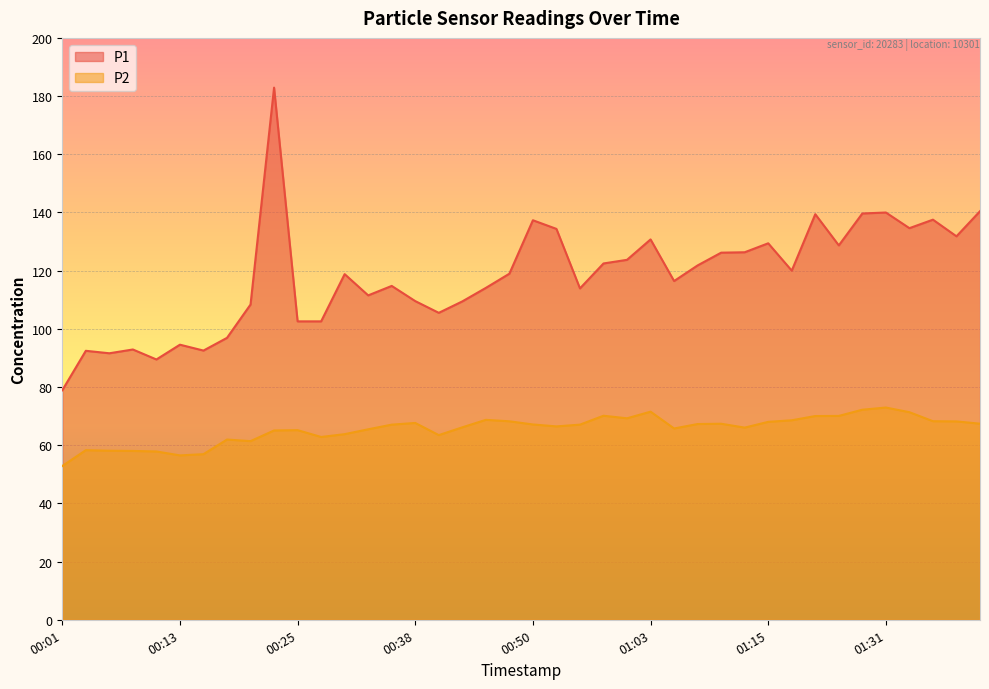

True or false: P2 and P1 intersect in this chart.

False